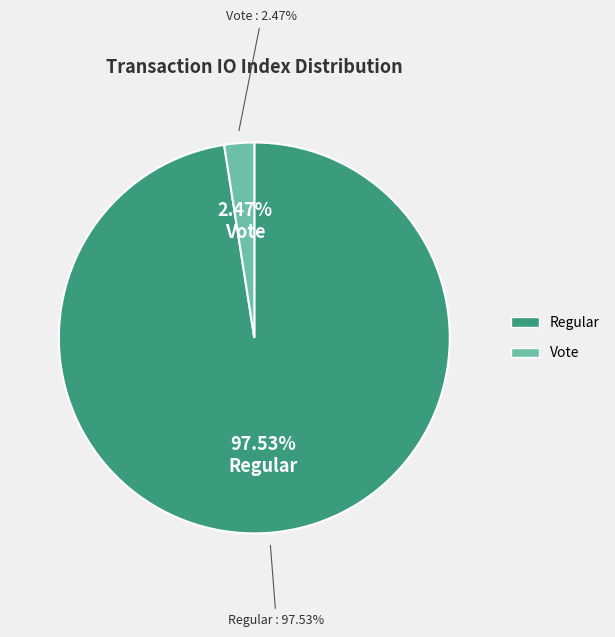

The Regular slice represents 98% of the pie. True or false?

True